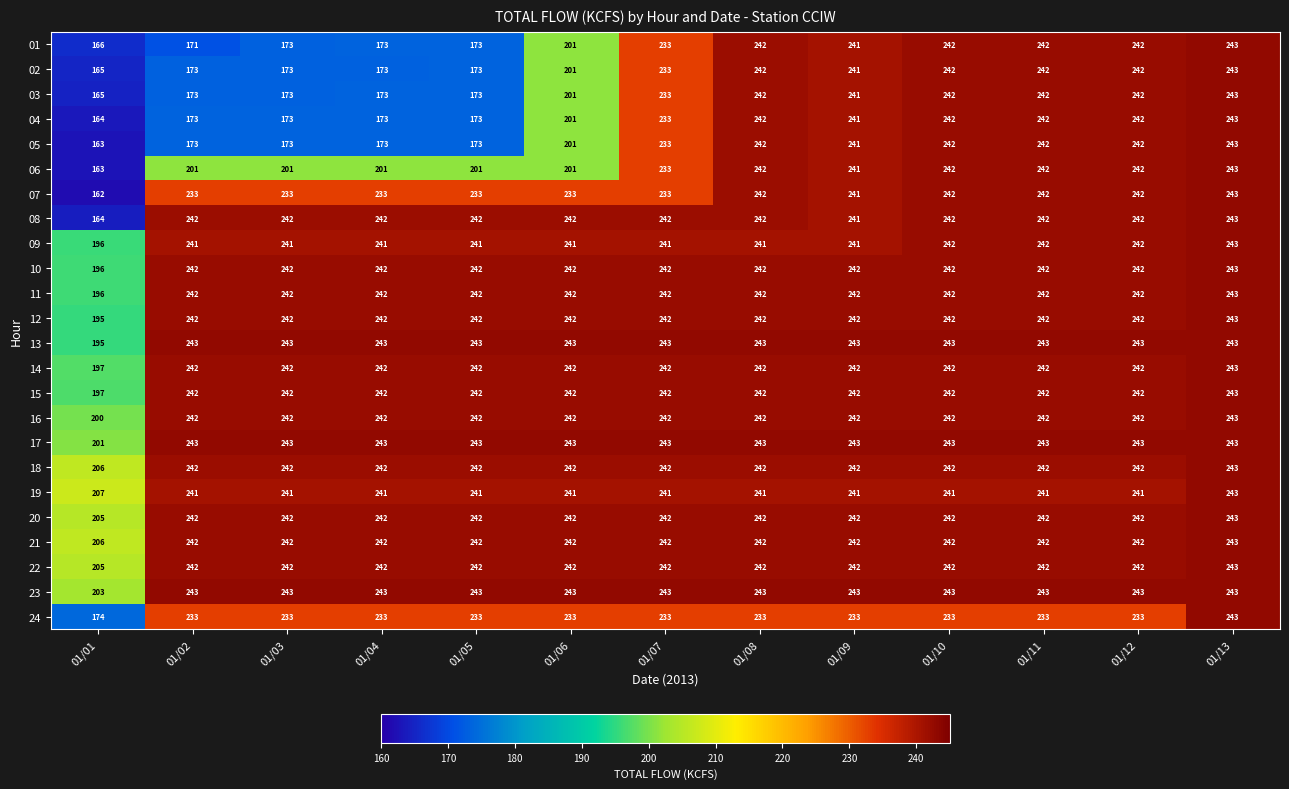

How many data points does each series have?

13